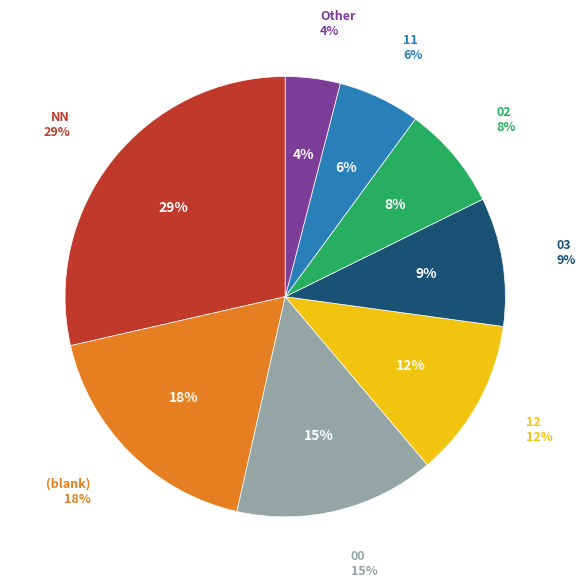

How many segments does this pie chart have?

8